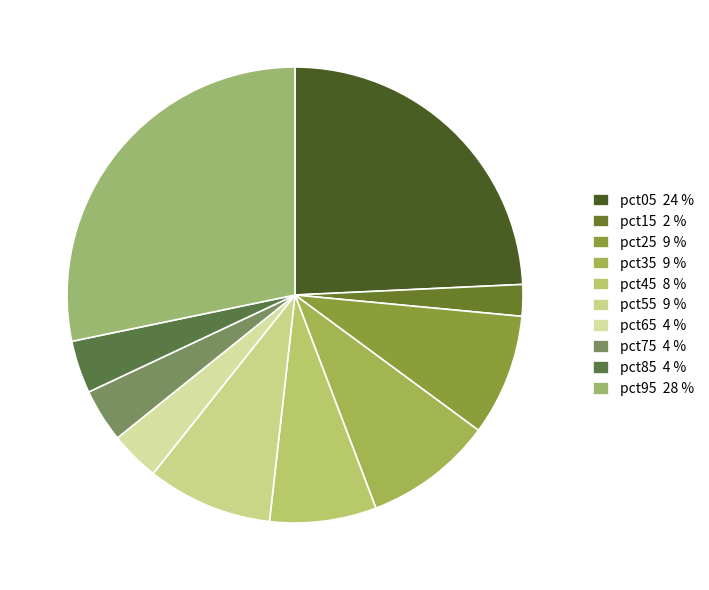

Is it true that pct35 is 1% of the pie?

False